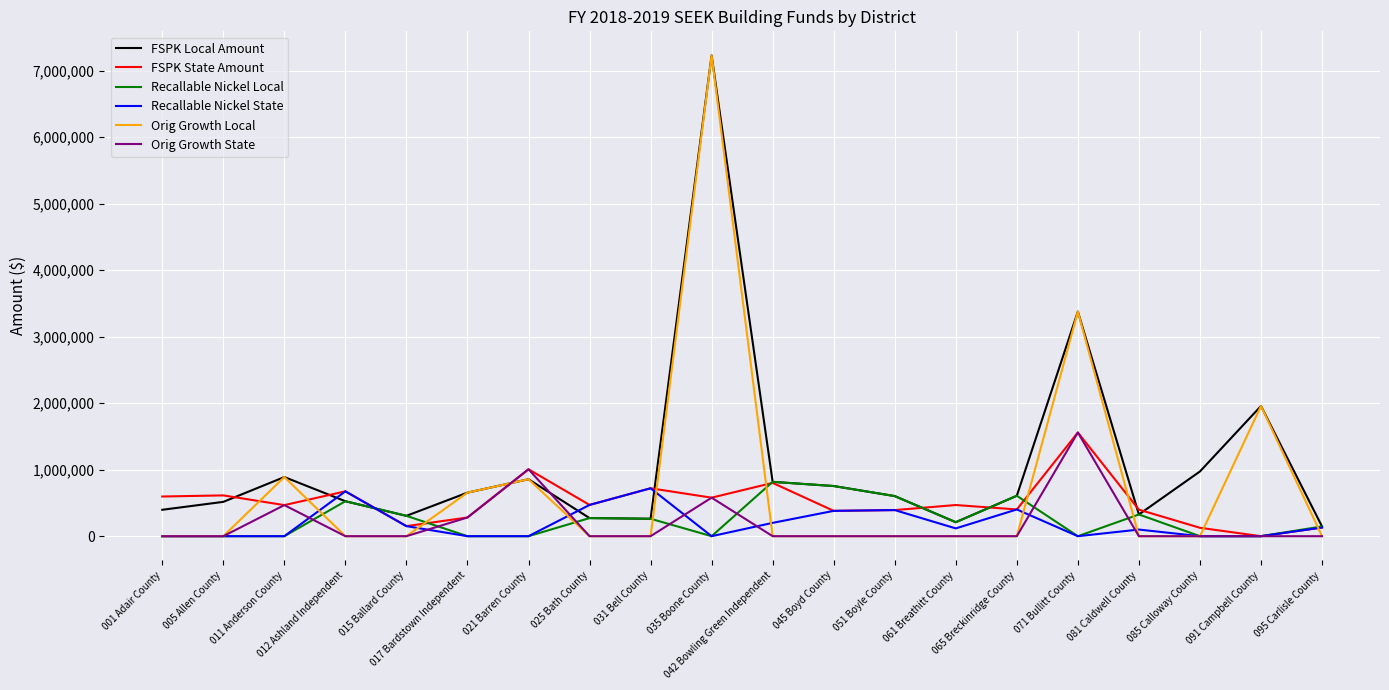

What is the maximum value shown in the chart?

7228459